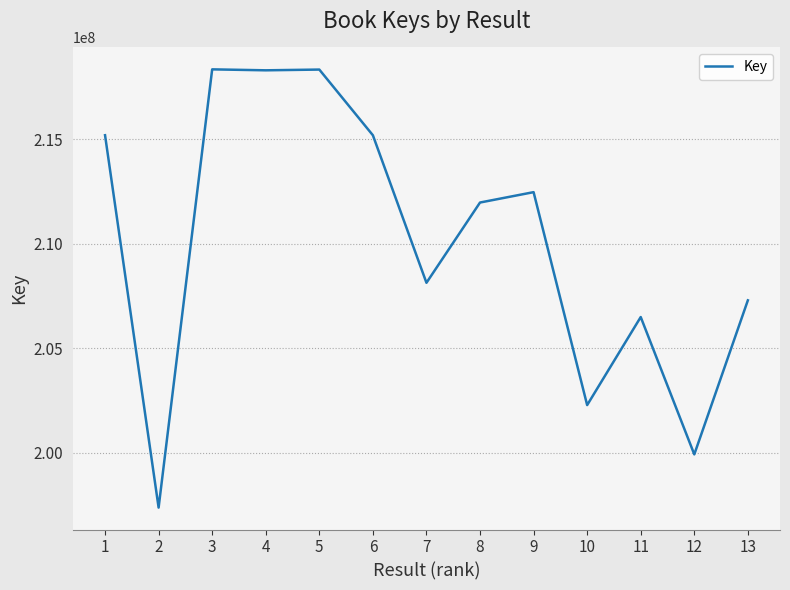

What is the difference between the maximum and minimum values?

20948699